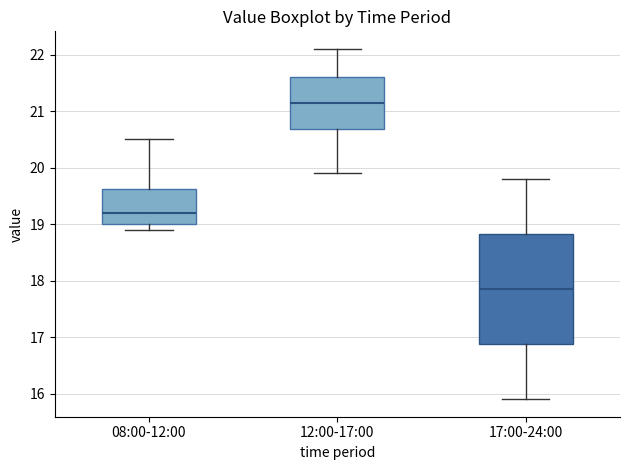

Reading left to right, transcribe this box plot: for each box, give where its median line is, the range the box spans, and where its two whiskers end, as read against the y-axis. The values are not printed on the chart, so give them approximately, as read against the axis.

08:00-12:00: median 19.2, box 19.0 to 19.6, whiskers 18.9 to 20.5
12:00-17:00: median 21.2, box 20.7 to 21.6, whiskers 19.9 to 22.1
17:00-24:00: median 17.9, box 16.9 to 18.8, whiskers 15.9 to 19.8